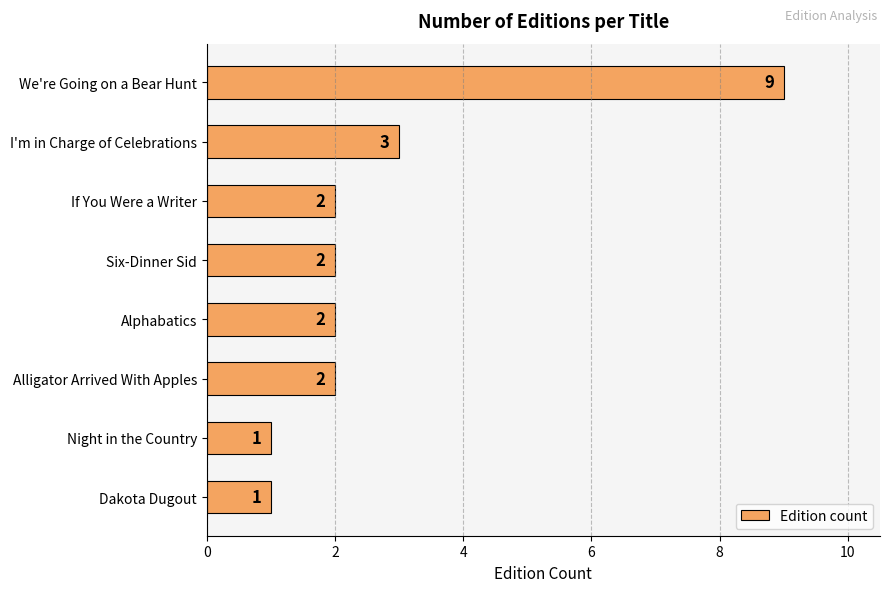

Where is the data nearest to the value 5?

I'm in Charge of Celebrations